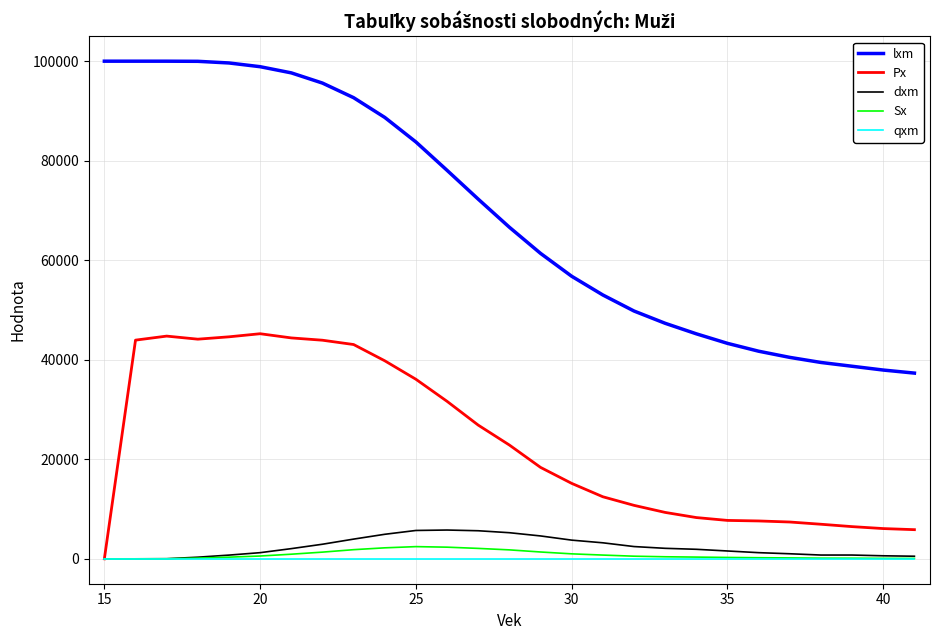

Count the number of data series in this chart.

5